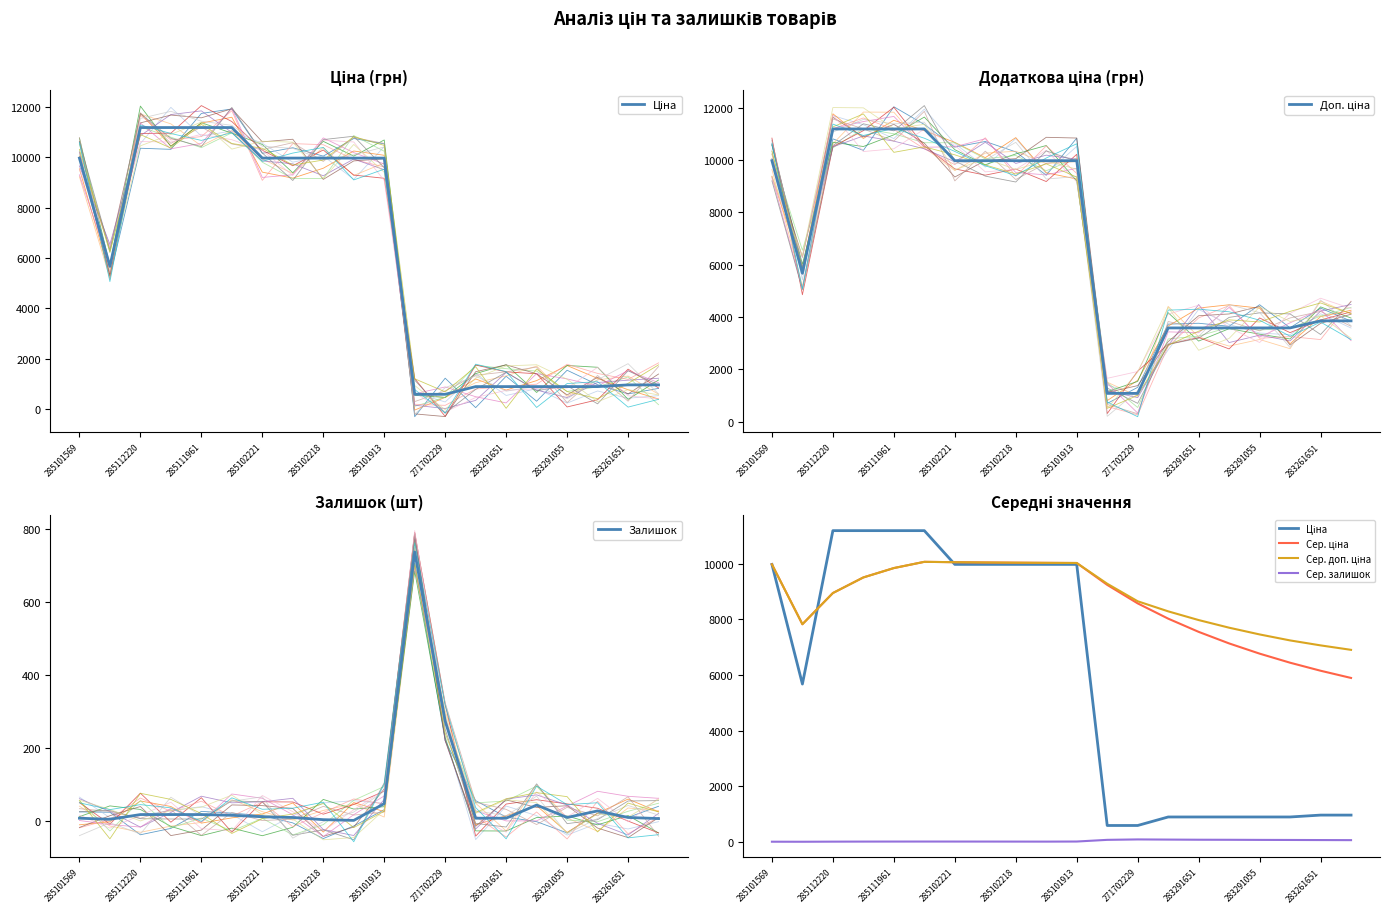

Is this an area chart (filled region under the line)?

No